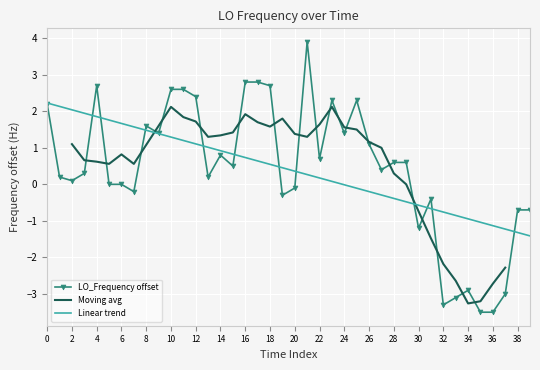

True or false: LO_Frequency offset has a value of 0.4 at 22.

False